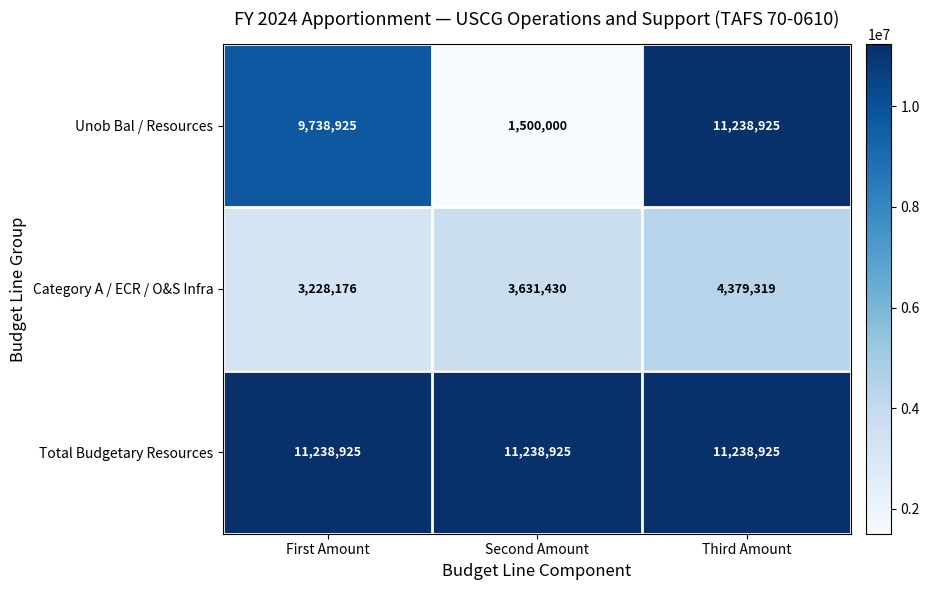

Between First Amount and Second Amount, which series saw the biggest shift?

Unob Bal / Resources